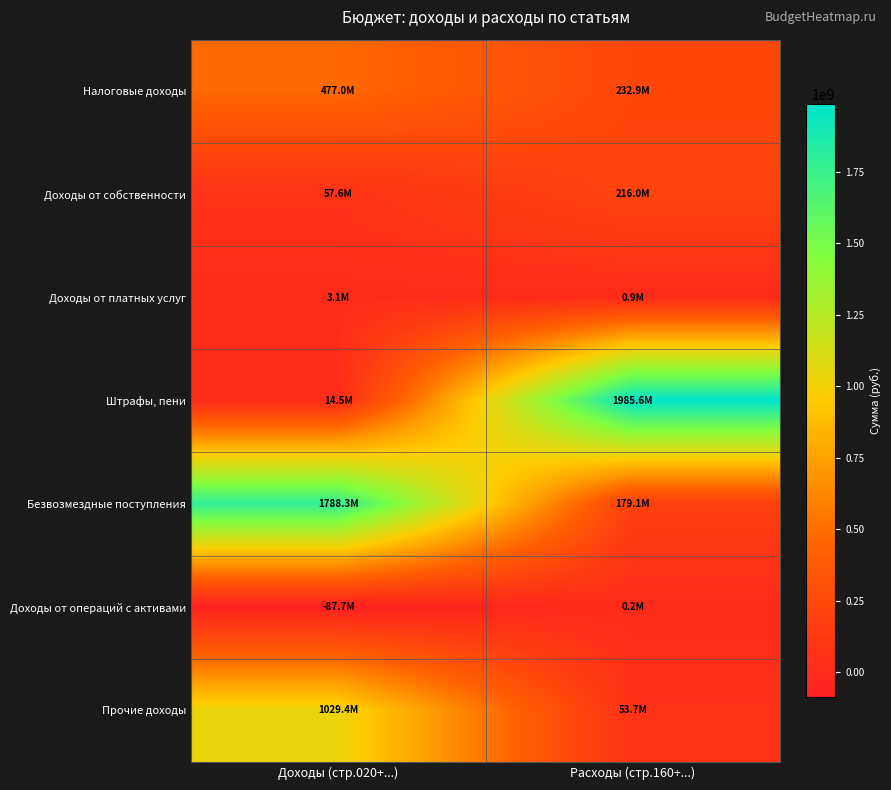

Rank the series at Доходы (стр.020+...) from lowest to highest value.

Доходы от операций с активами, Доходы от платных услуг, Штрафы, пени, Доходы от собственности, Налоговые доходы, Прочие доходы, Безвозмездные поступления